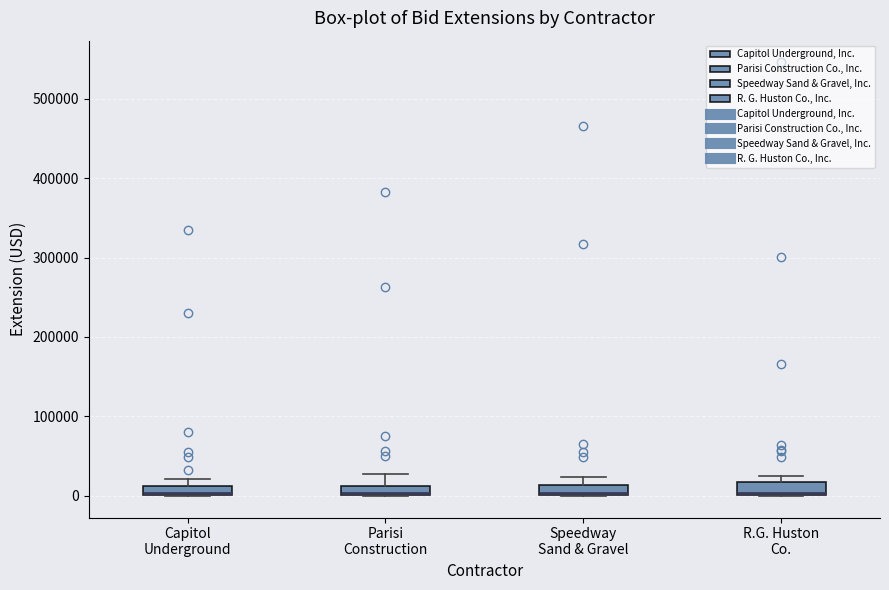

Where is the lower edge of the box for R.G. Huston Co. on the y-axis? The values are not printed on the chart, so give them approximately, as read against the axis.

0